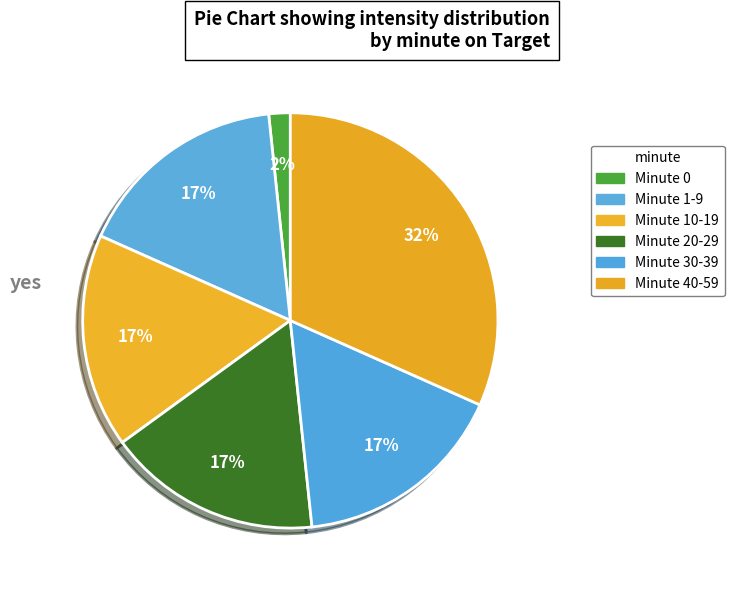

Count the number of slices in the pie.

6